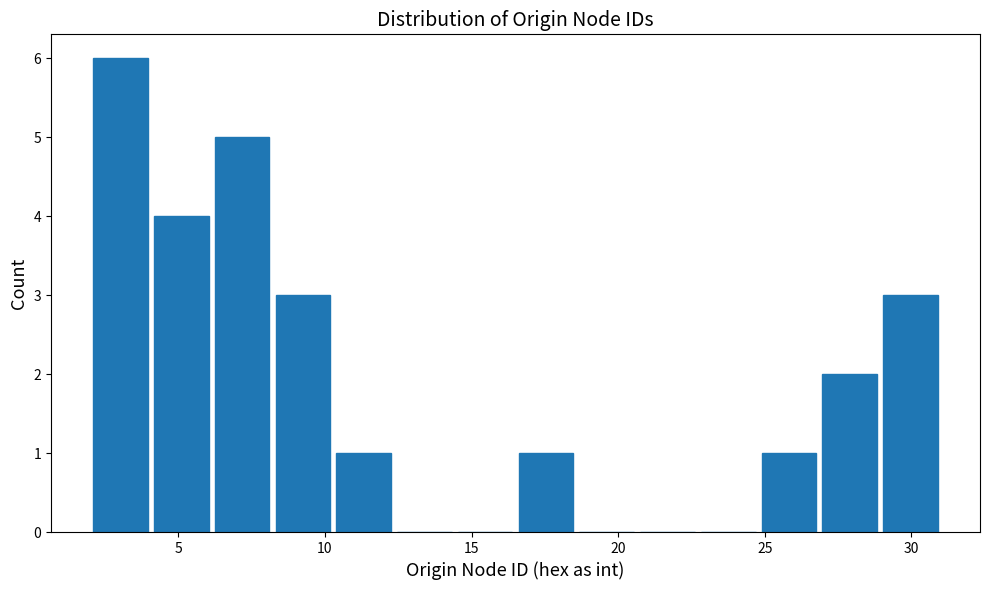

What is the height of the bar covering 6.0 to 8.0 on the x-axis? Neither the bar edges nor the heights are printed on the chart, so give them approximately, as read against the axes.

5